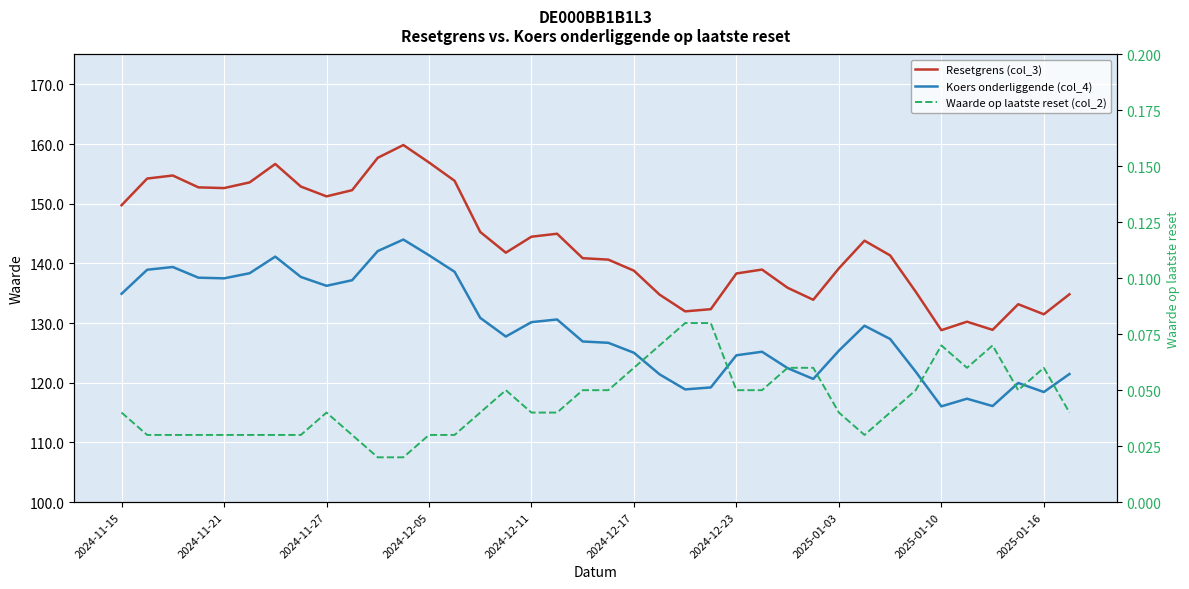

What are all the series names shown in the legend?

Resetgrens (col_3), Koers onderliggende (col_4), Waarde op laatste reset (col_2)